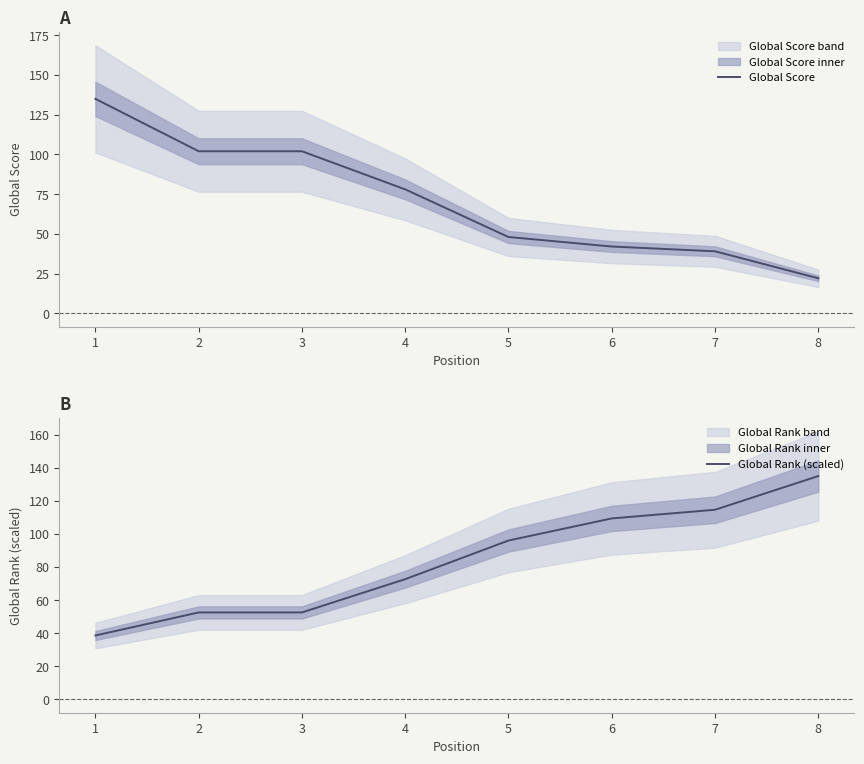

How many lines are shown in the chart?

2